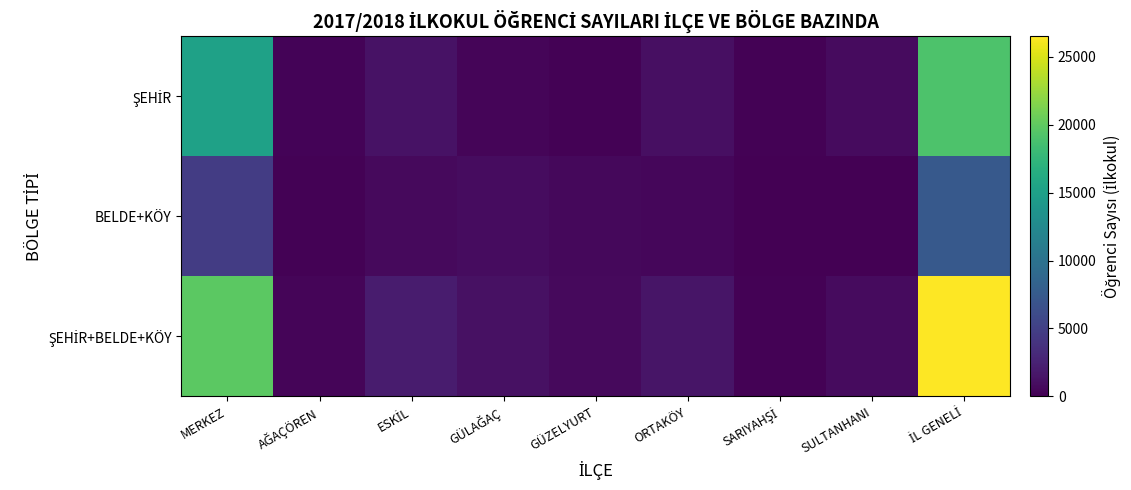

List the series in order of their peak value, highest first.

ŞEHİR+BELDE+KÖY, ŞEHİR, BELDE+KÖY